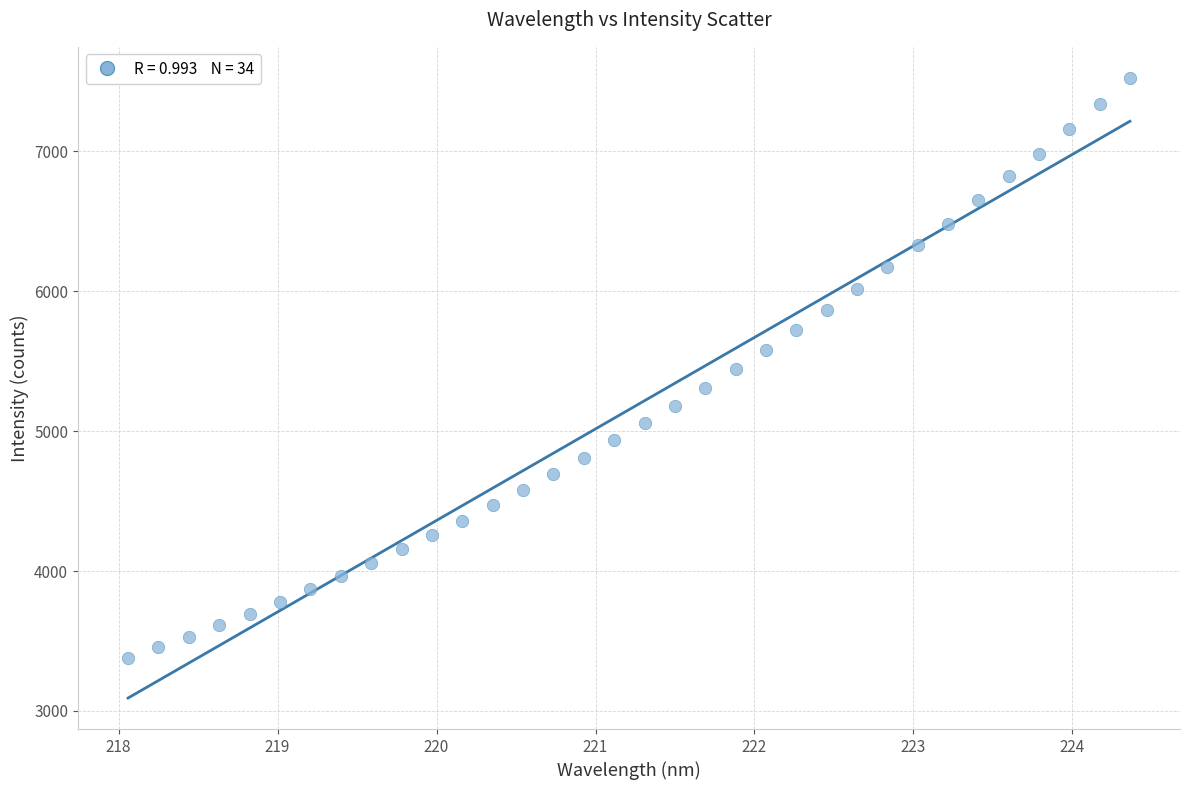

What is the range of Y values (max minus min)?

4144.7